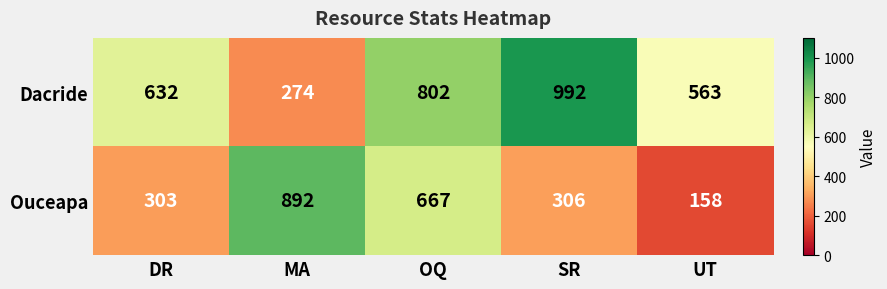

What is the sum of the Dacride values at OQ and UT?

1365